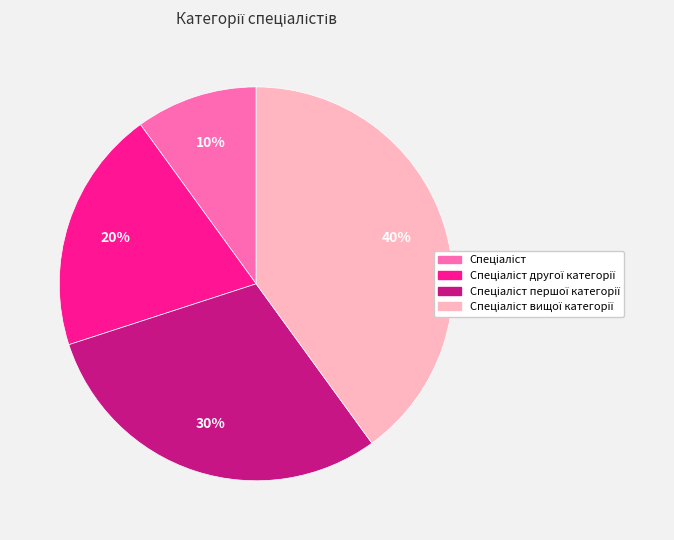

To the nearest percent, what is the average slice percentage?

25%